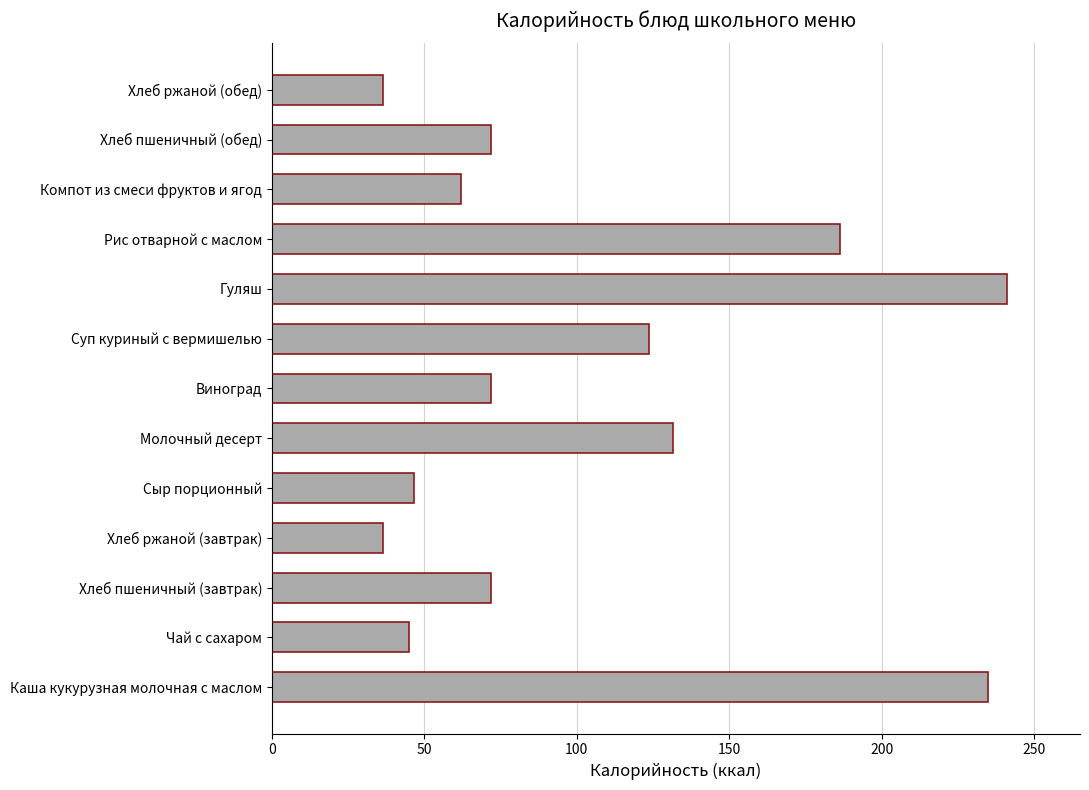

What is the greatest value displayed?

241.0